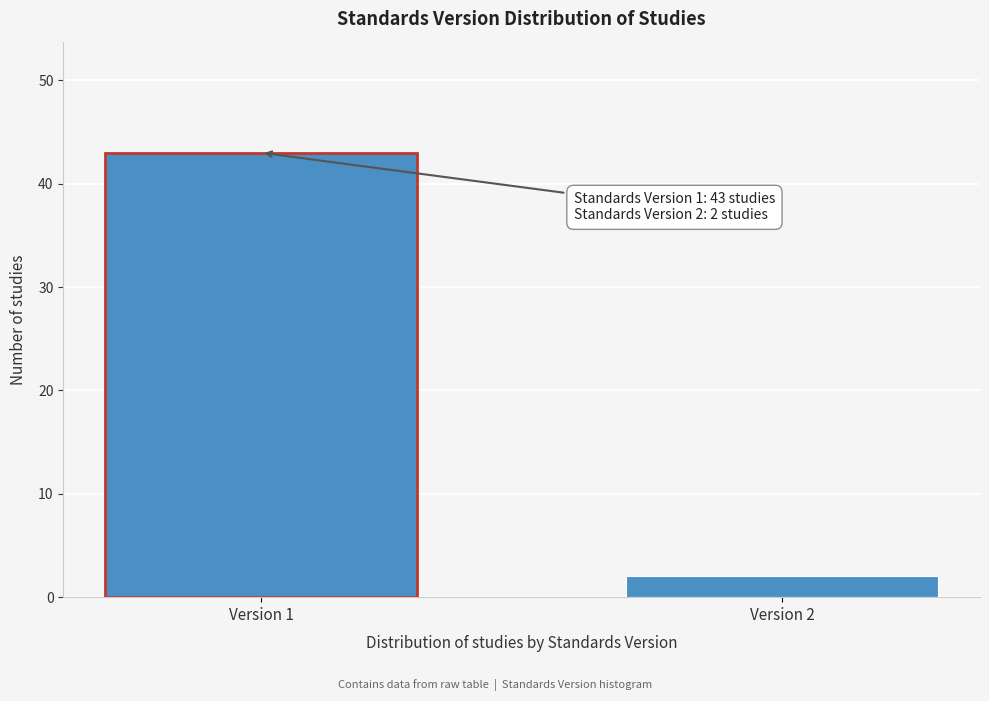

Reading left to right, list all the values displayed in this chart.

43	2